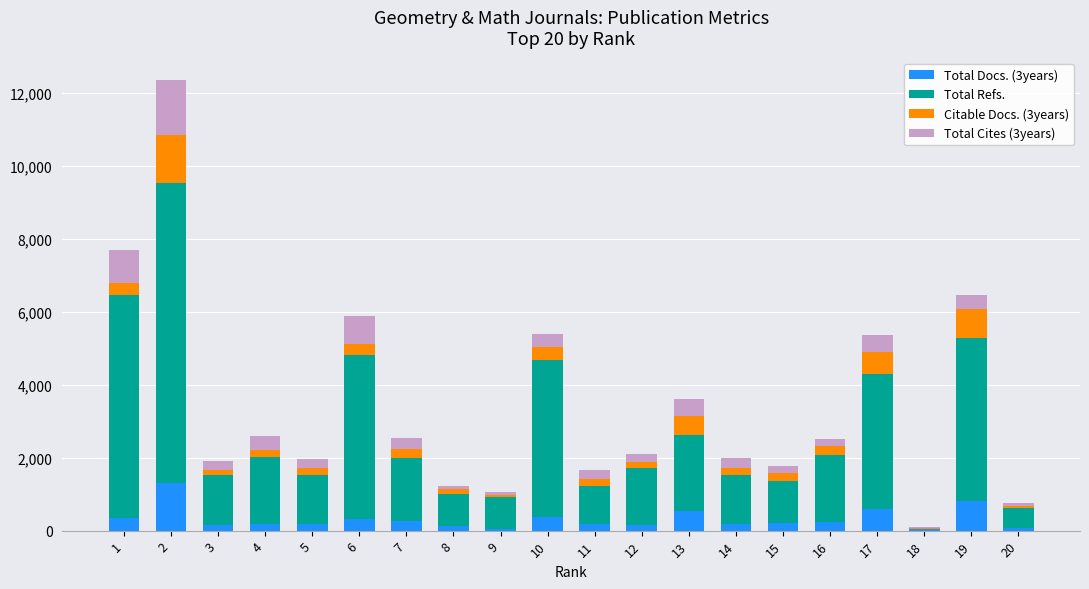

Is it true that Total Docs. (3years) equals 179 at 4?

True